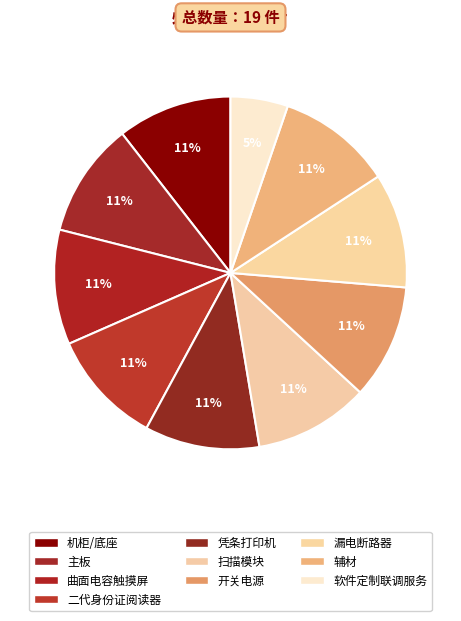

True or false: 开关电源 accounts for 1% of the total.

False